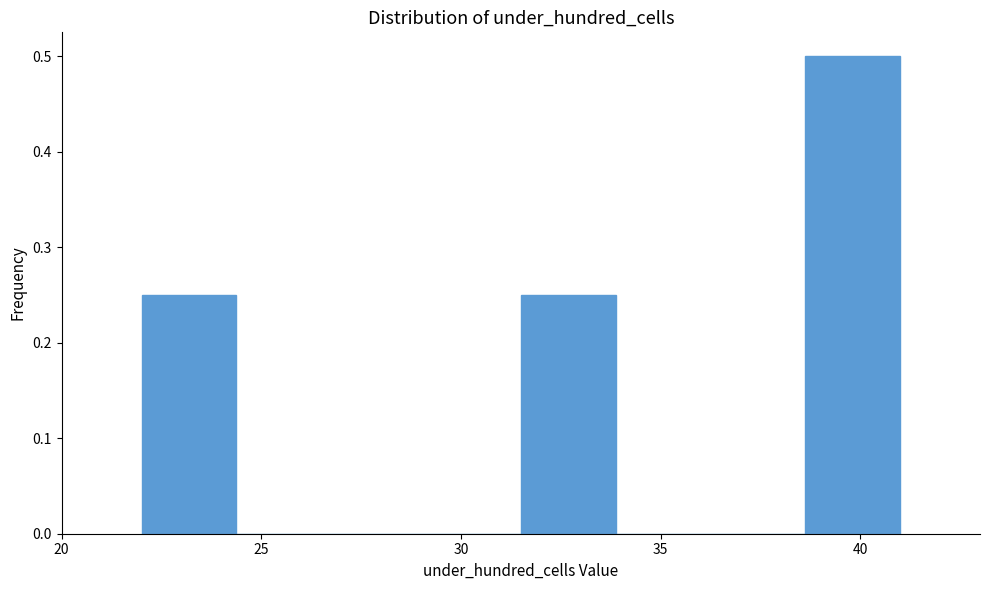

Which range on the x-axis has the tallest bar?

38.5 to 41.0